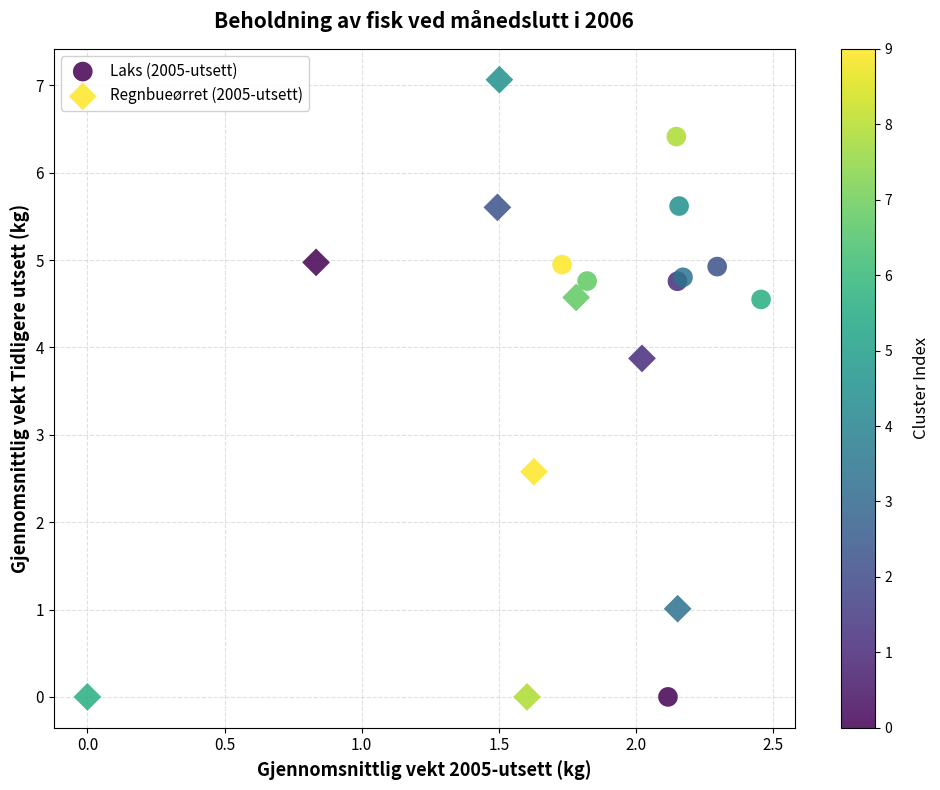

Which series contains the highest Y value?

Regnbueørret (2005-utsett)